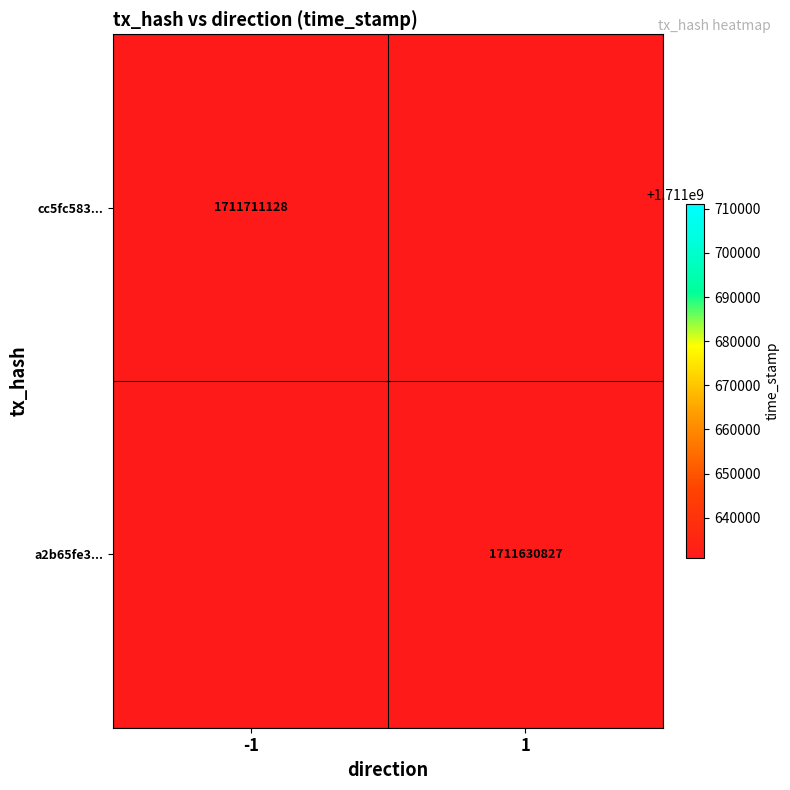

Which category has the highest value in the cc5fc583... series?

1